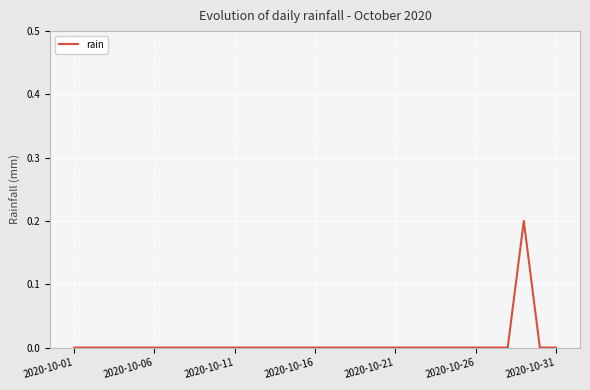

Reading left to right, transcribe all the data shown in this chart.

0.0	0.0	0.0	0.0	0.0	0.0	0.0	0.0	0.0	0.0	0.0	0.0	0.0	0.0	0.0	0.0	0.0	0.0	0.0	0.0	0.0	0.0	0.0	0.0	0.0	0.0	0.0	0.0	0.2	0.0	0.0